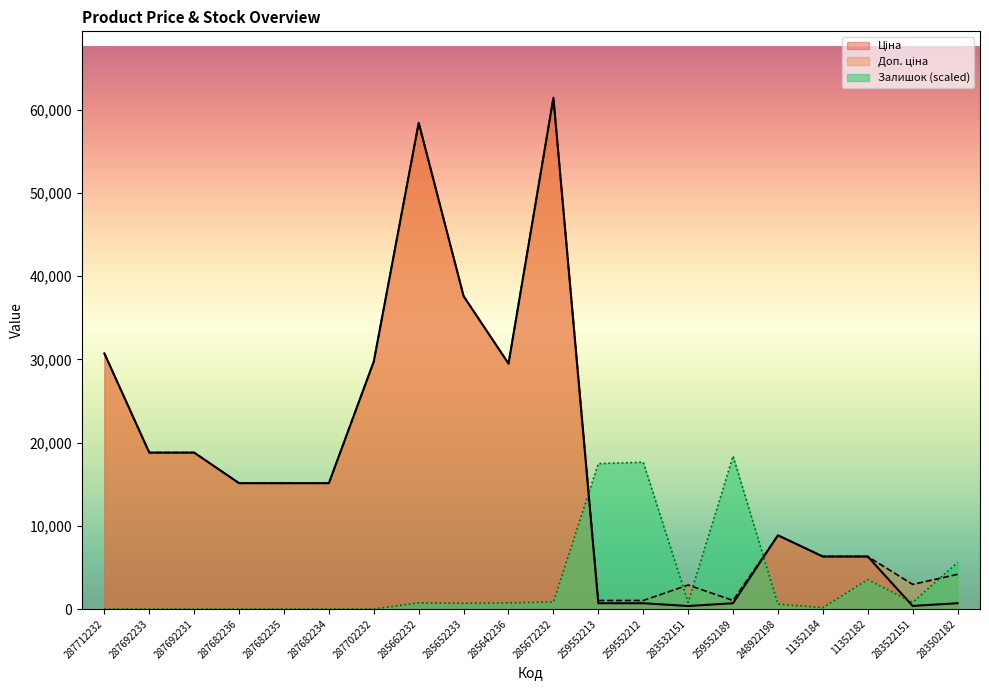

What is the sum of the Ціна values at 11352182 and 283532151?

6668.6